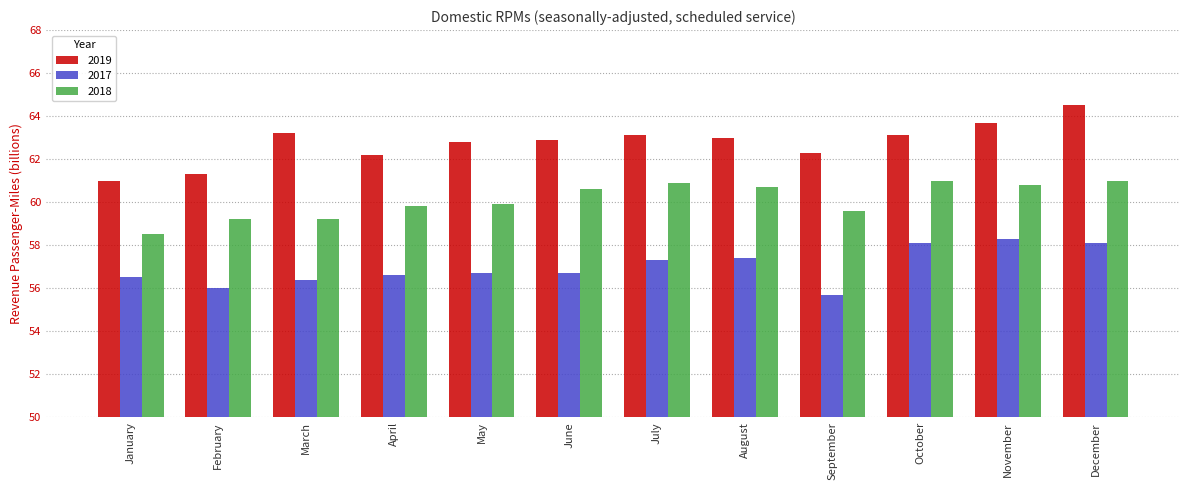

How many groups of bars are there?

12